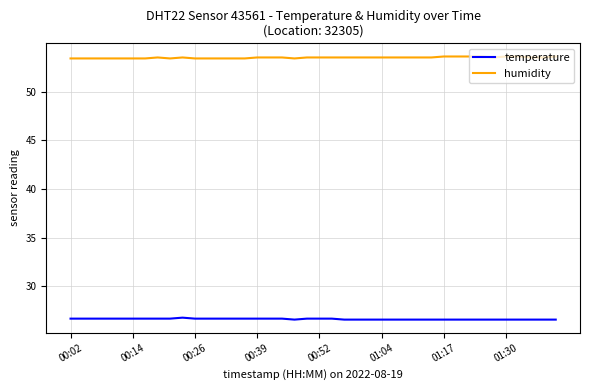

At how many categories does at least one series exceed 42?

40